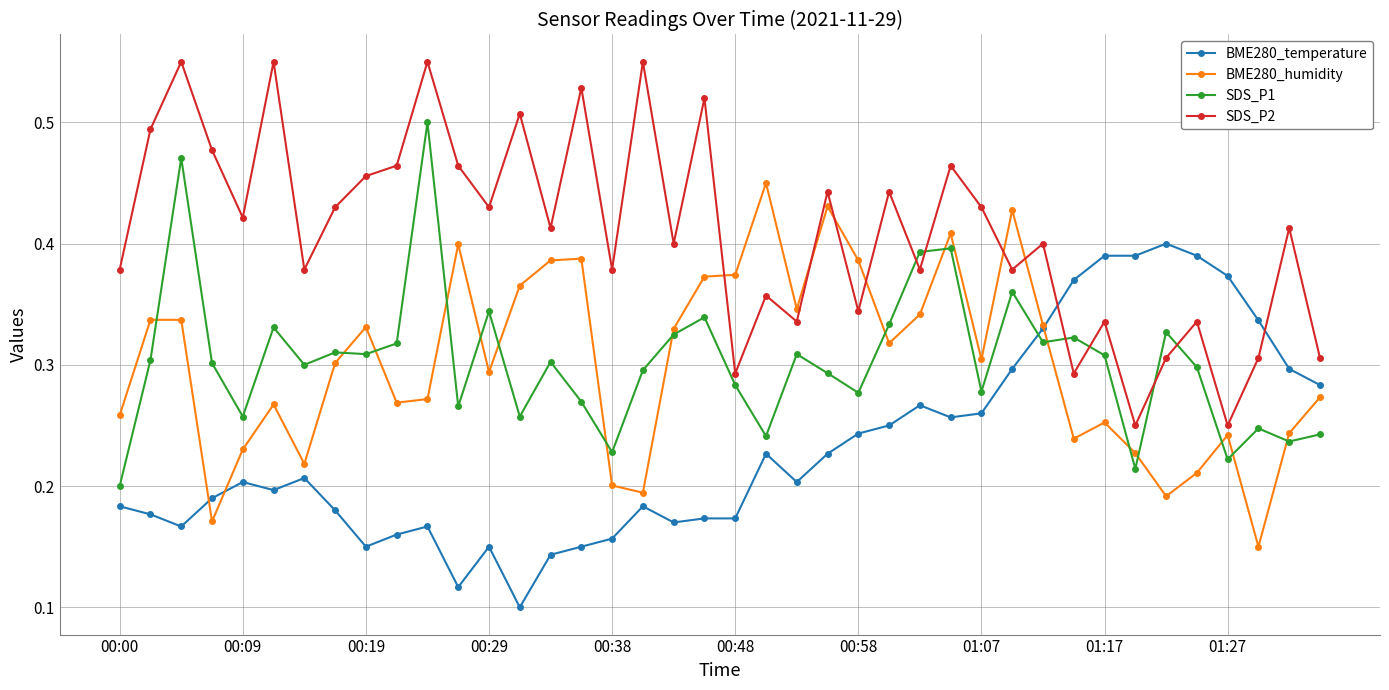

Does the chart display data point markers on the line(s)?

Yes